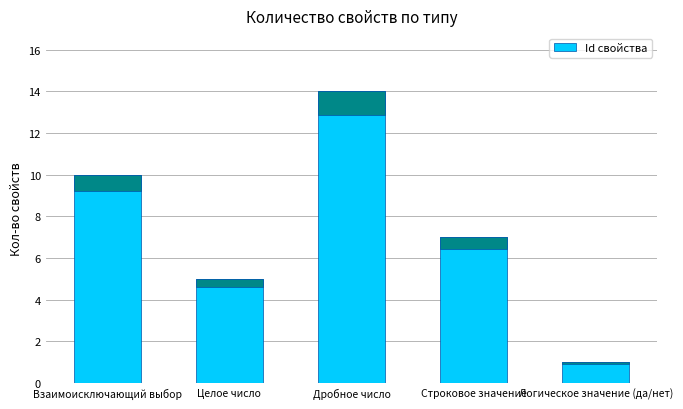

Is it true that the value at Строковое значение is 7?

True